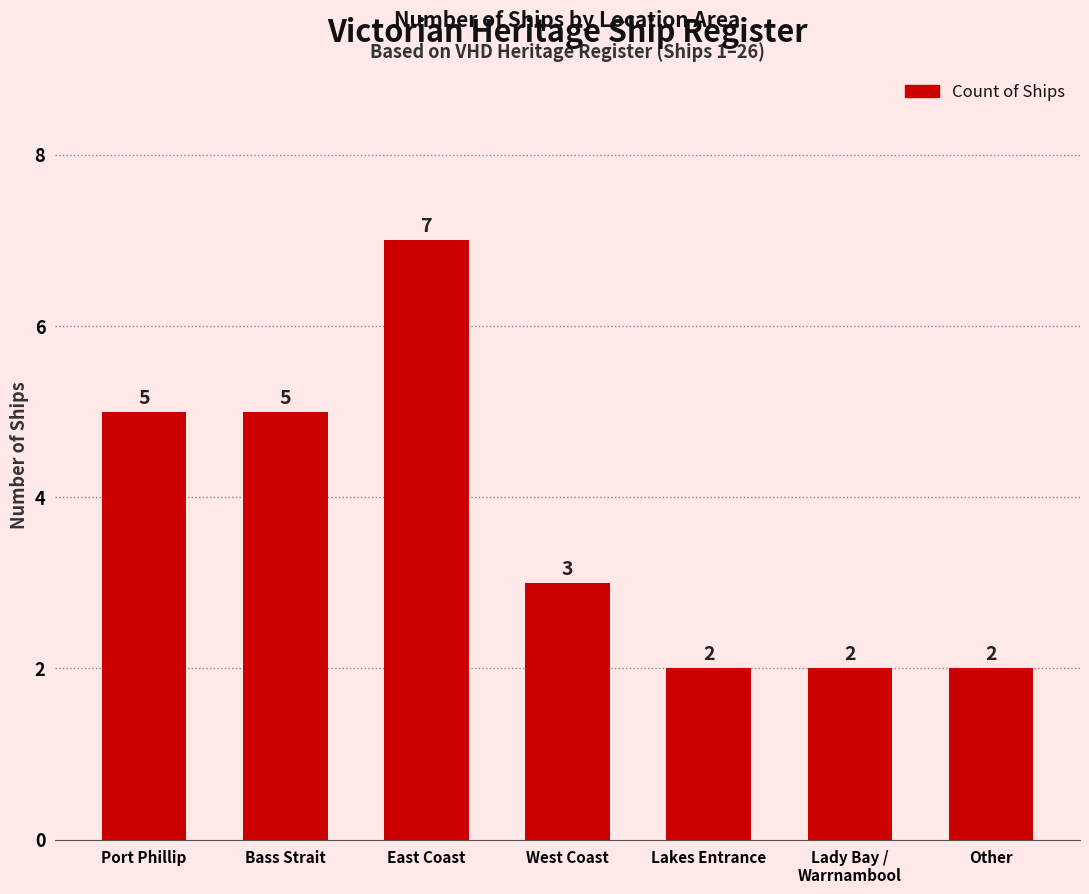

Reading left to right, transcribe all the data shown in this chart.

5	5	7	3	2	2	2